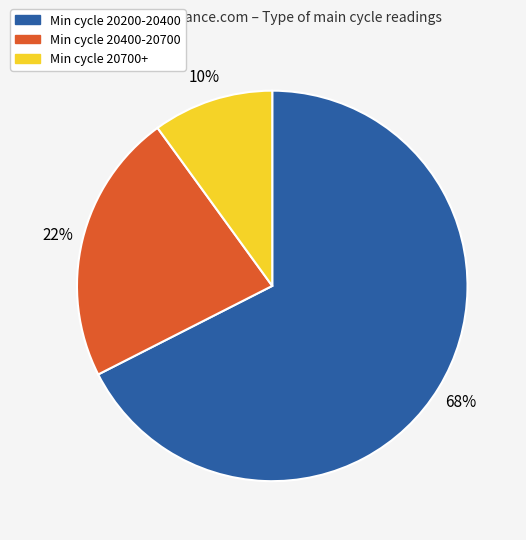

To the nearest percent, what is the difference between the largest and smallest slice percentages?

58%